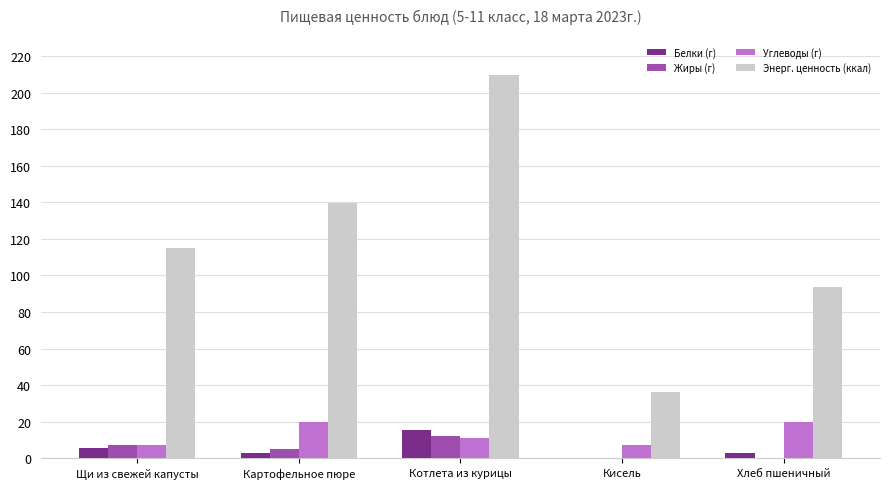

At which category is the sum across all series the highest?

Котлета из курицы